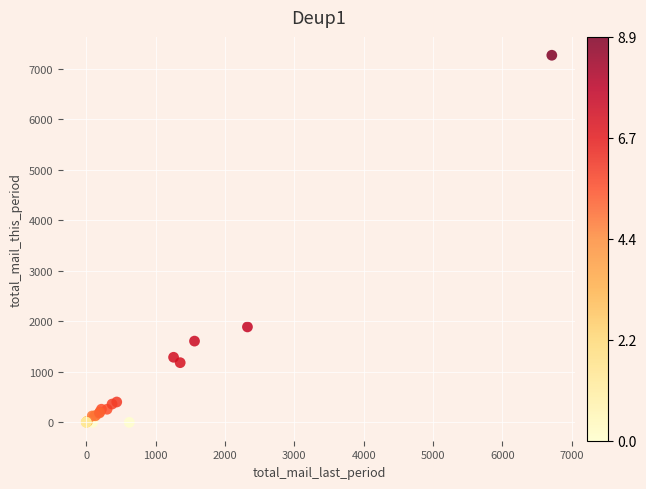

What Y value in the scatter plot is closest to 3636?

1890.8